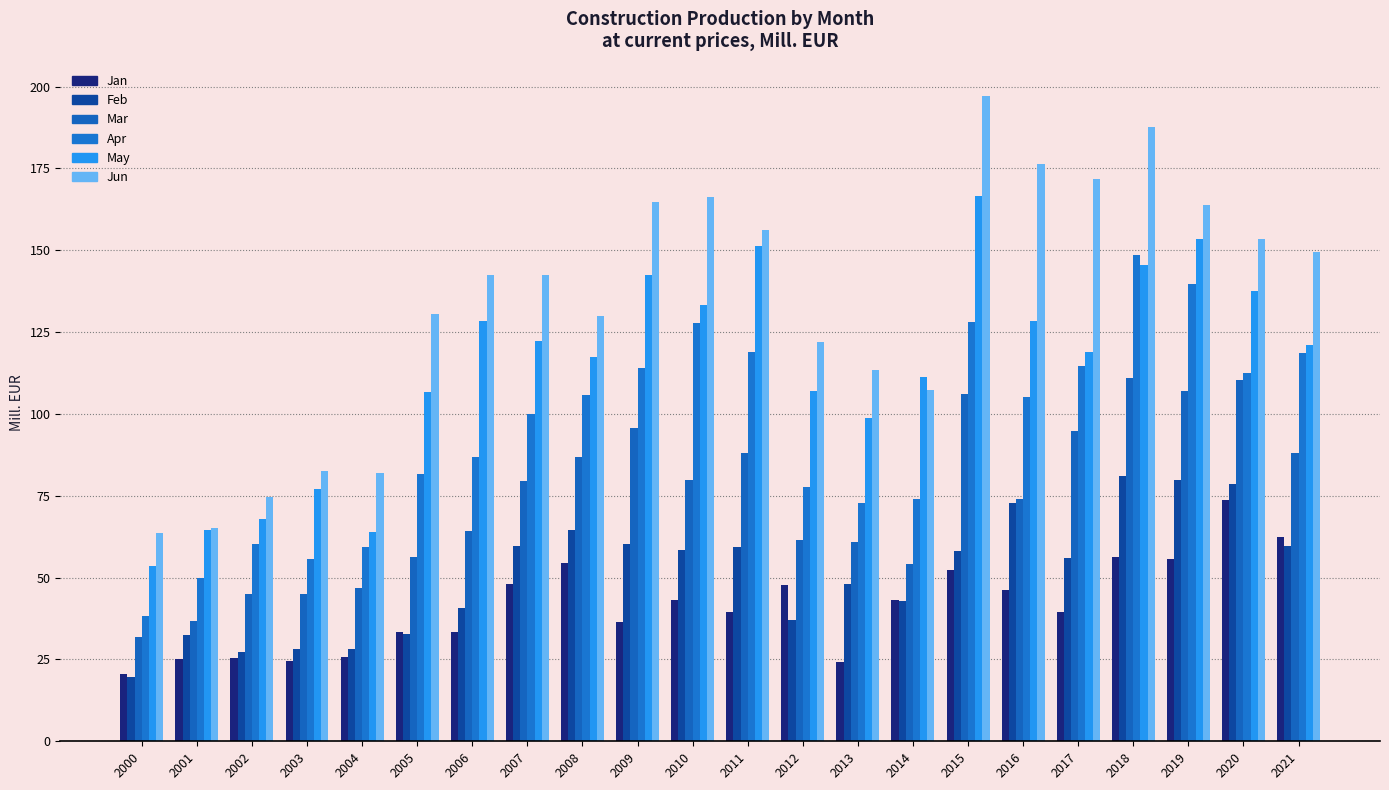

What is the difference between the maximum and second lowest values in the Feb series?

54.0